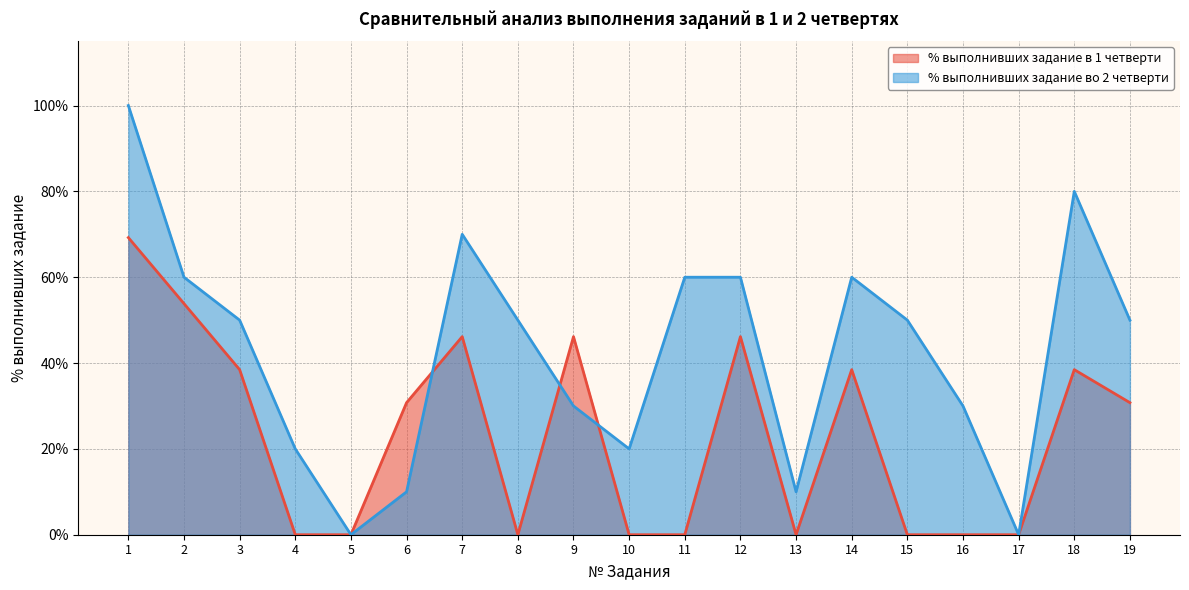

How many data points does each series have?

19